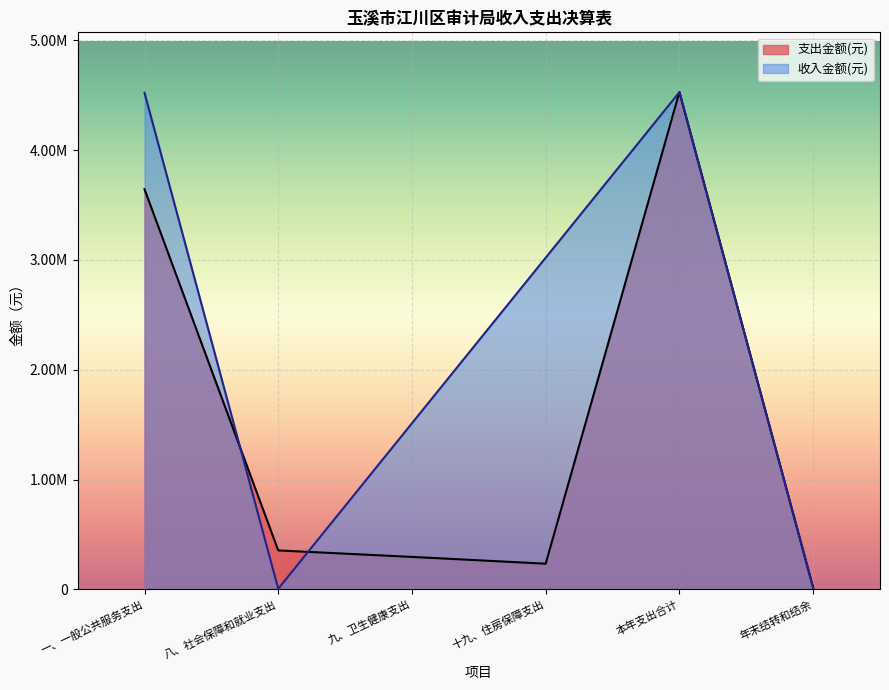

True or false: the data shows 355277.8 at 八、社会保障和就业支出.

True